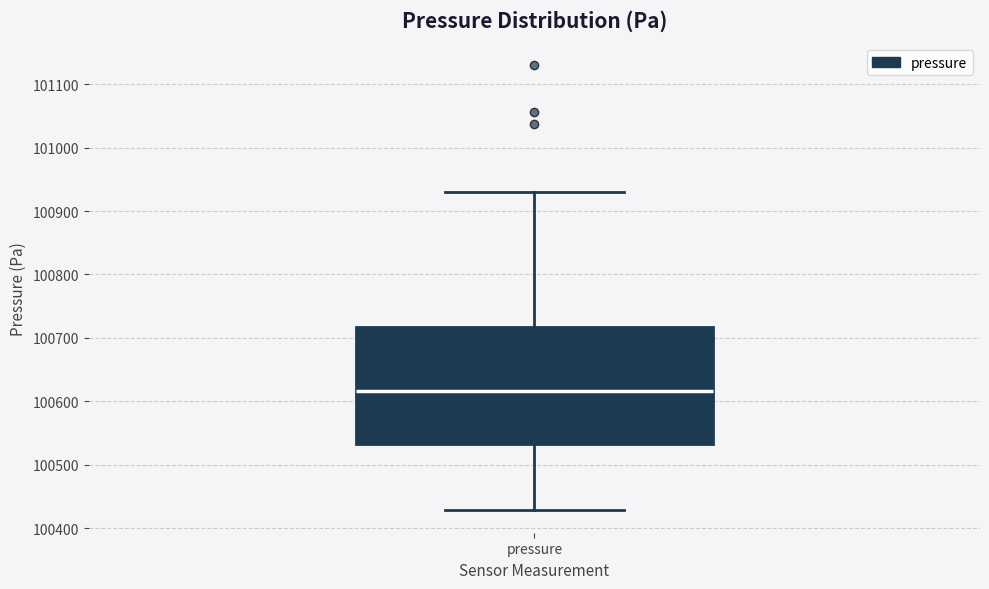

Read this box plot against the y-axis: the position of the median line, the range covered by the box, and the ends of both whiskers. The values are not printed on the chart, so give them approximately, as read against the axis.

median 100620, box 100530 to 100720, whiskers 100430 to 100930